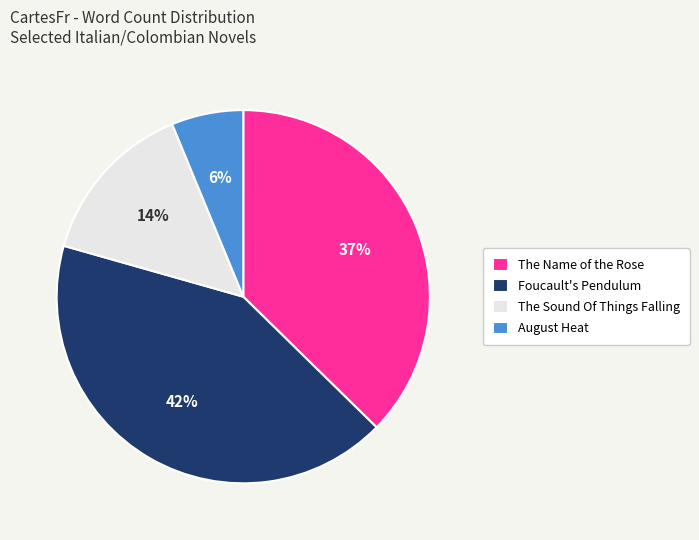

To the nearest percent, what portion does August Heat represent?

6%